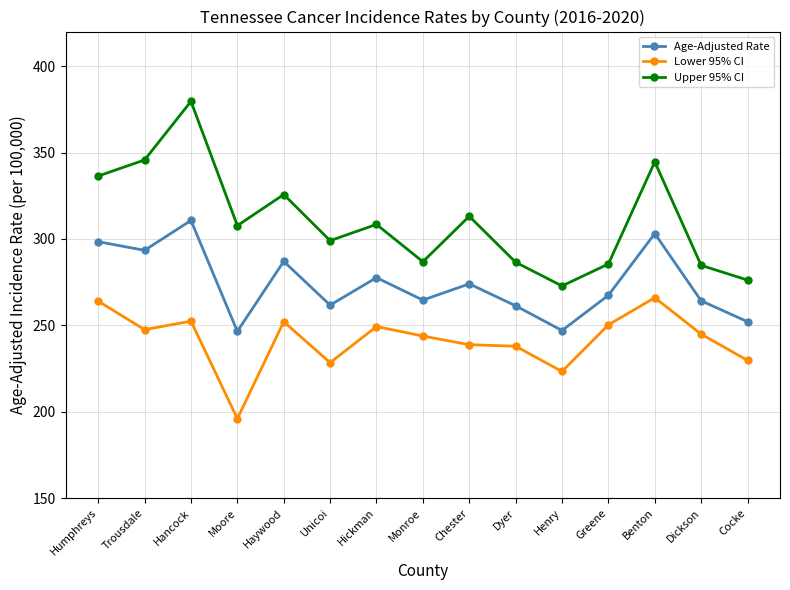

Which series has the largest total across all categories?

Upper 95% CI